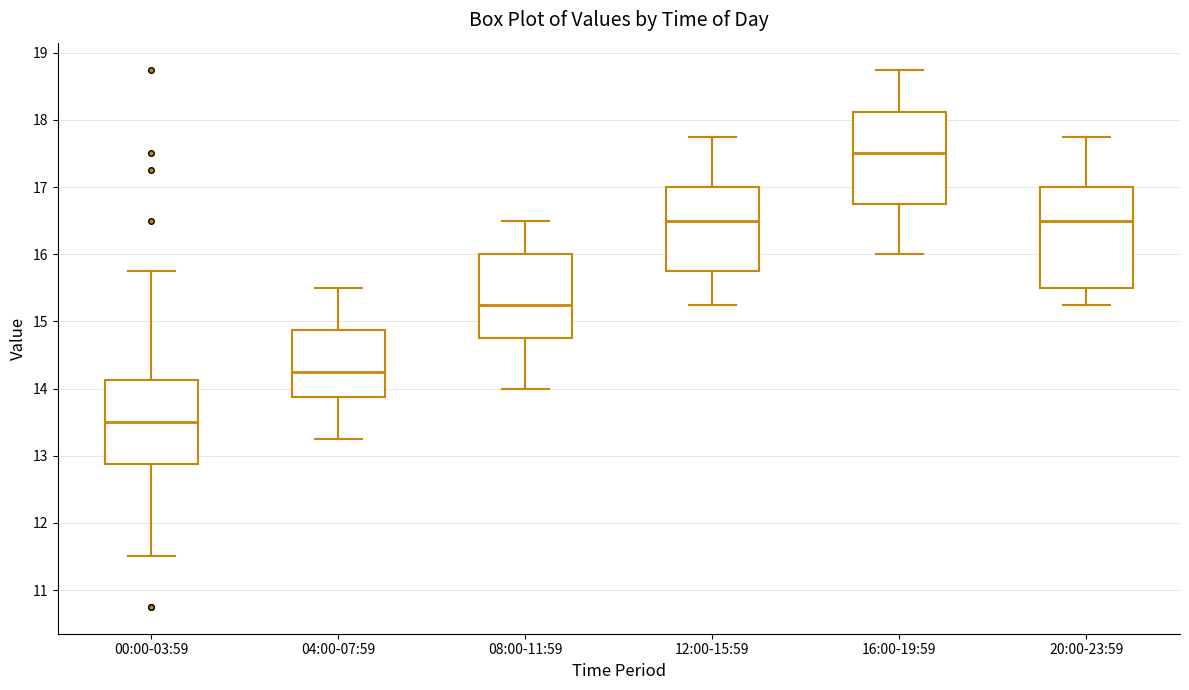

Where is the lower edge of the box for 16:00-19:59 on the y-axis? The values are not printed on the chart, so give them approximately, as read against the axis.

16.8